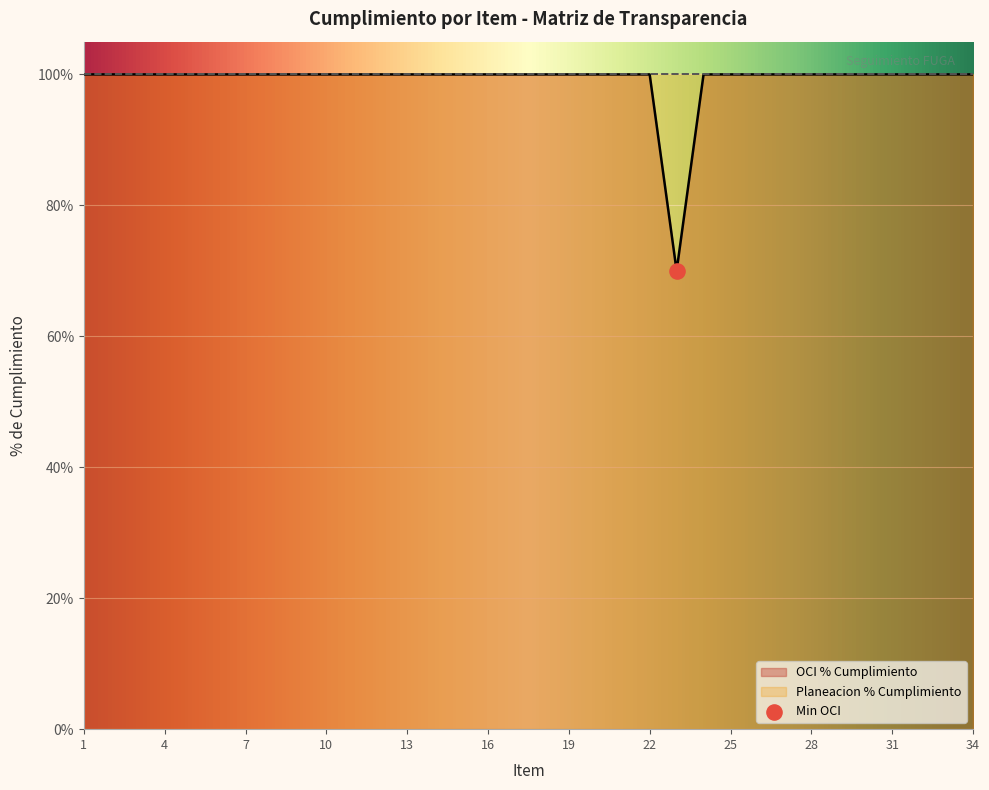

Approximately how many times larger is the value at 23 compared to 27?

0.7